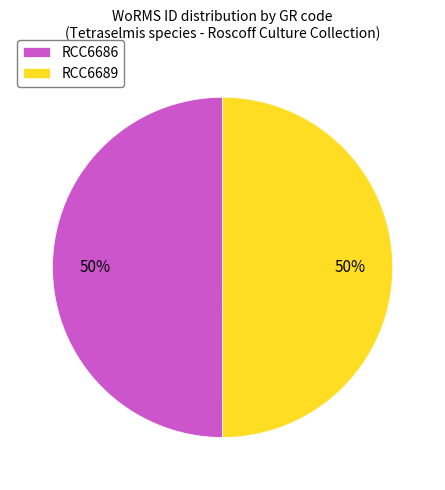

Combined, do RCC6686 and RCC6689 account for over 50%?

Yes